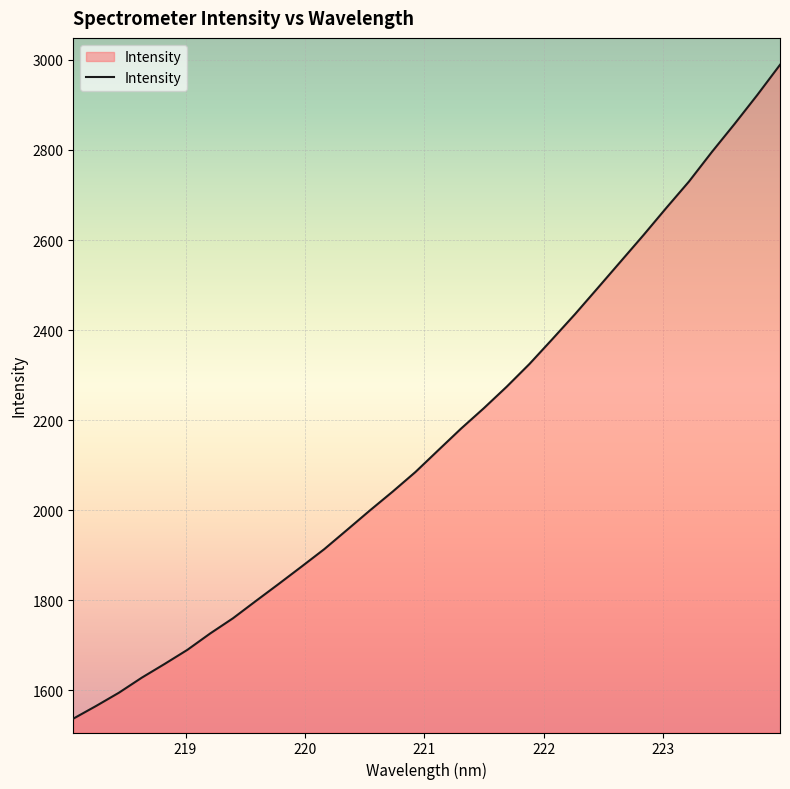

What is the difference between the maximum and minimum values?

1452.3